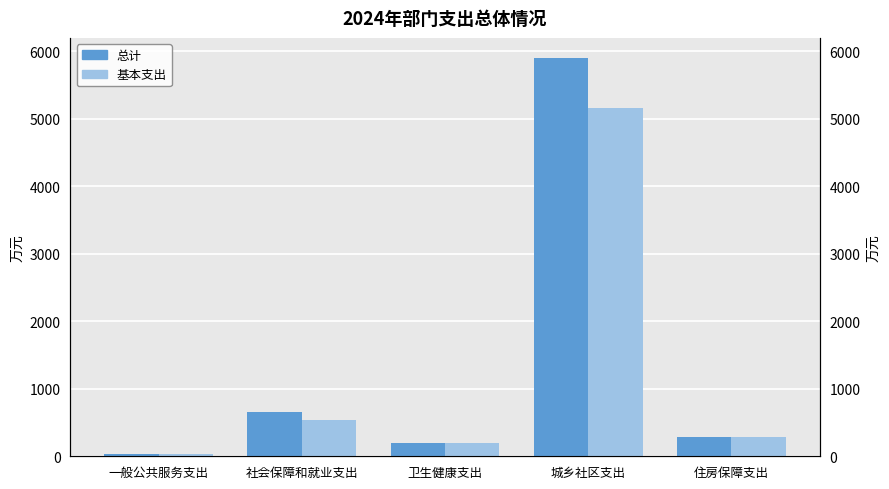

How many groups of bars are there?

5